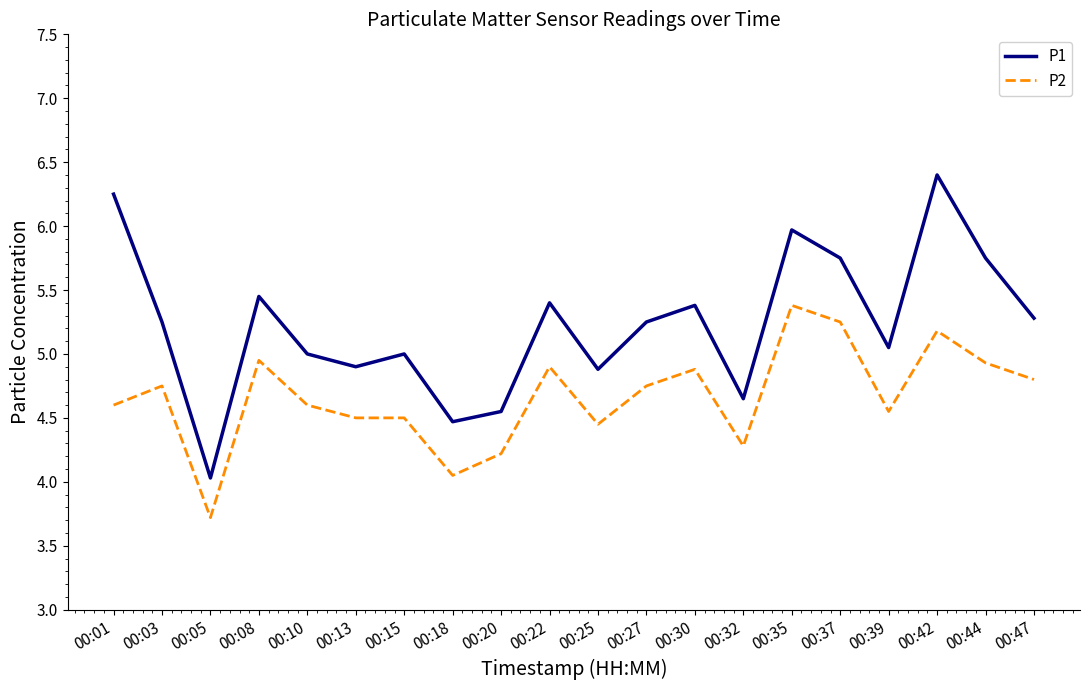

At which category does the chart reach its minimum across all series?

00:05